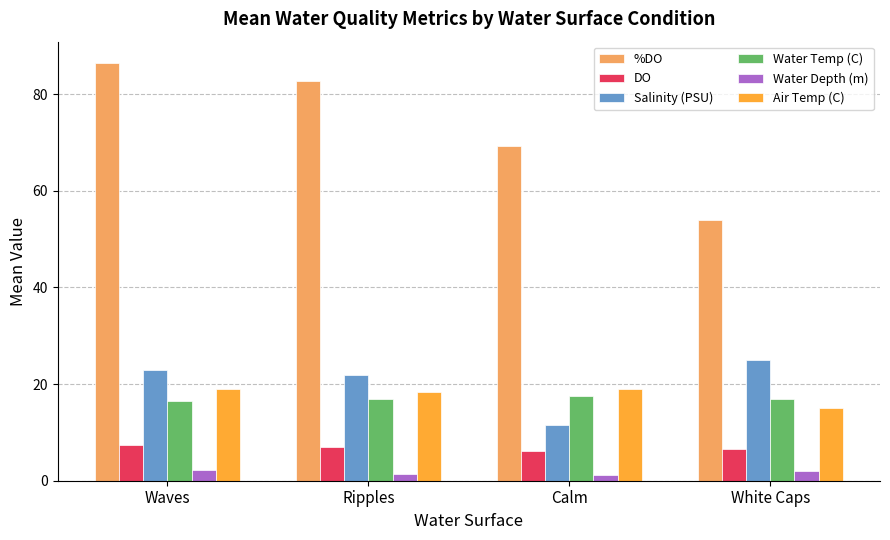

Which series has the largest range (max minus min)?

%DO